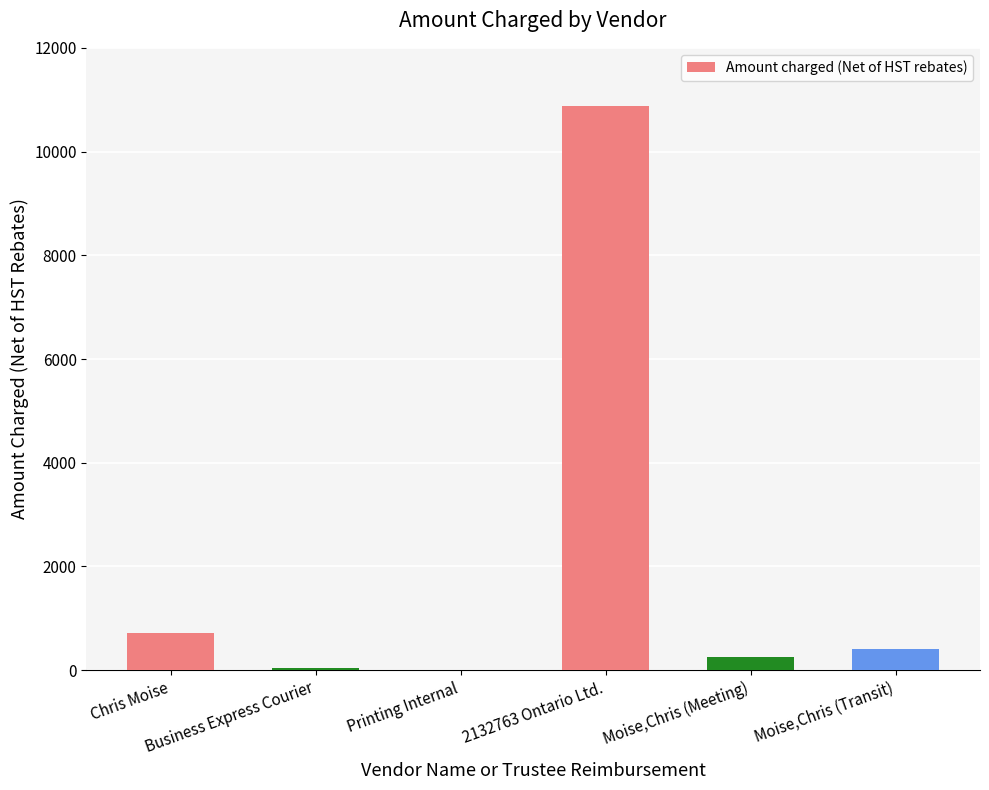

What is the maximum value shown in the chart?

10869.8